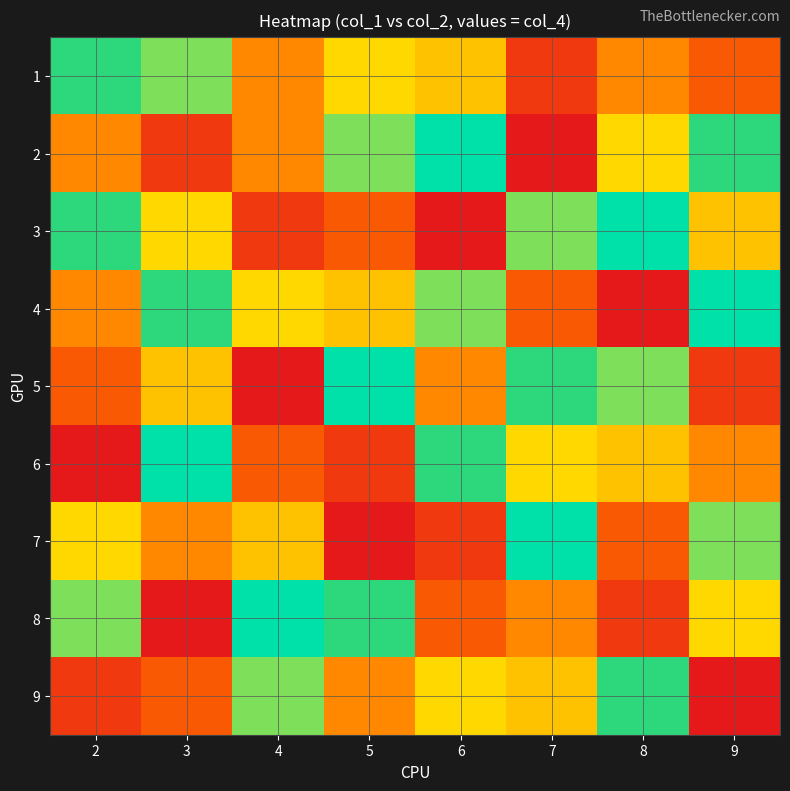

Which series has the largest range (max minus min)?

2